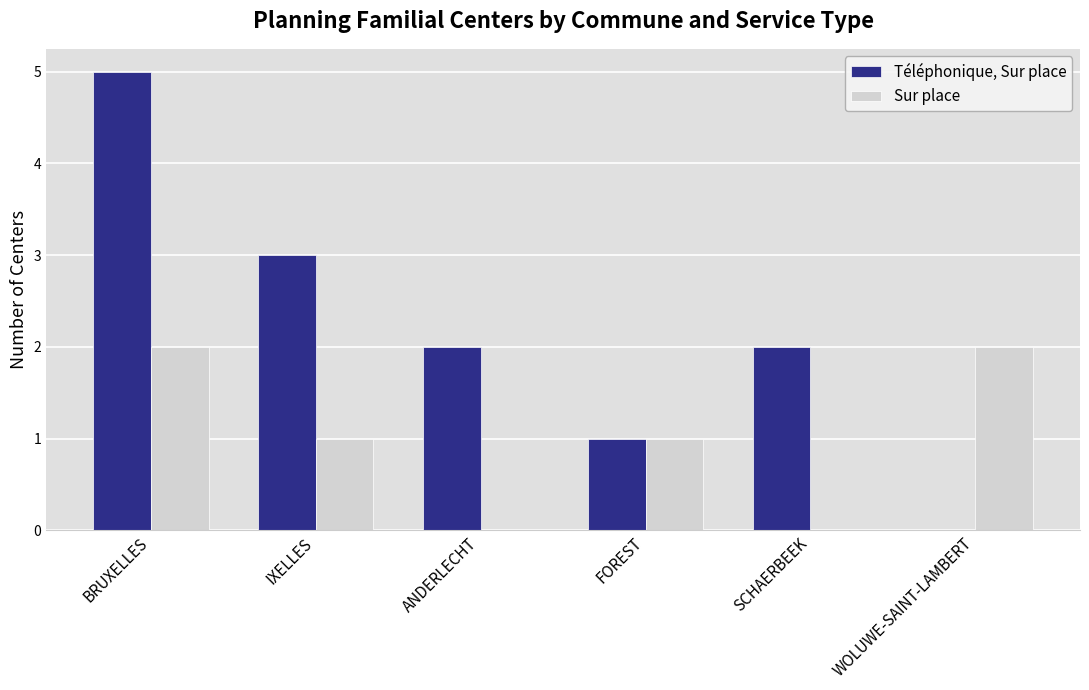

Which series has the largest range (max minus min)?

Téléphonique, Sur place